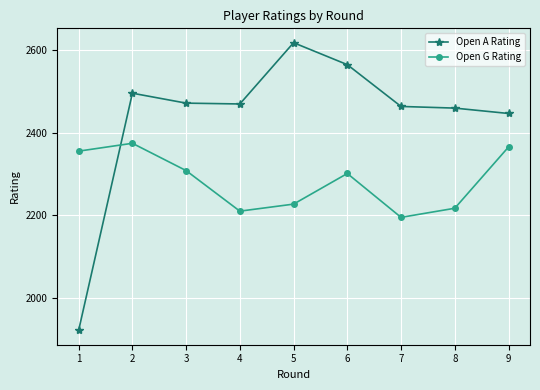

The value of Open G Rating at 5 is 2227. True or false?

True